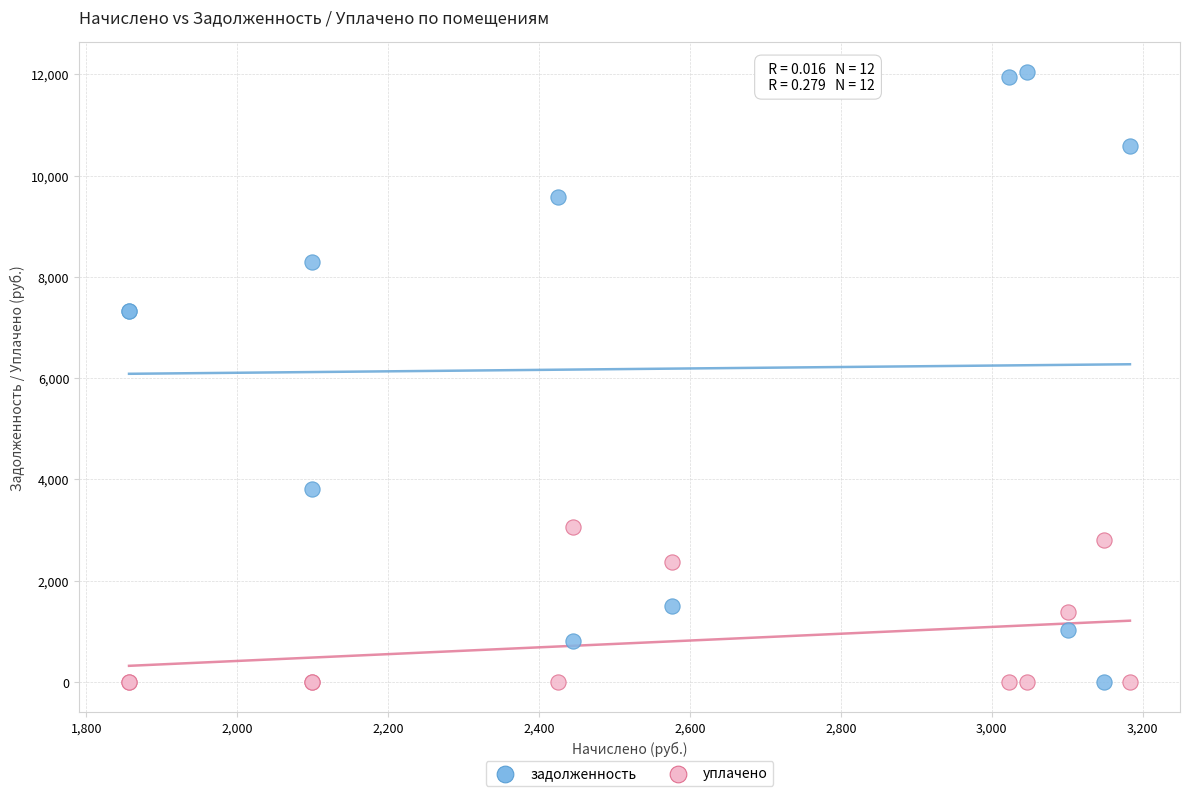

What is the X range (max minus min) for the scatter plot?

1326.8